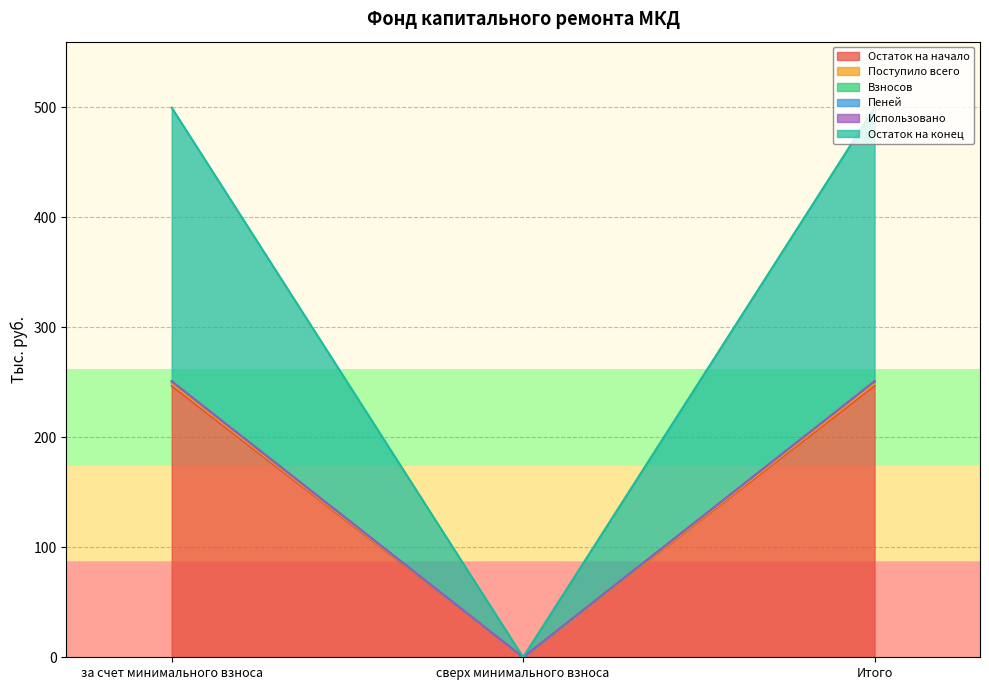

Which series has the widest spread of values?

Пеней